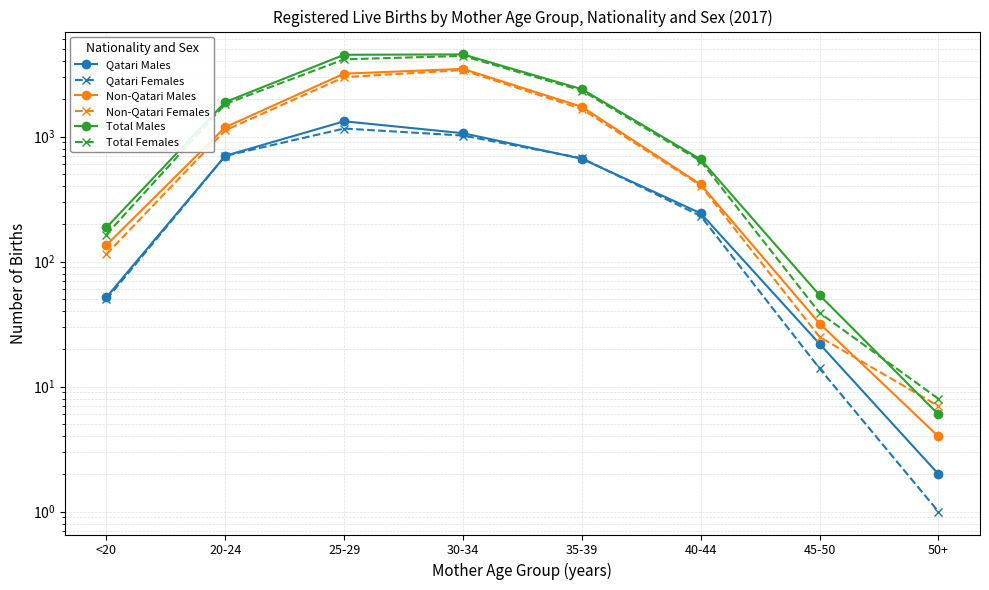

How many lines are shown in the chart?

6